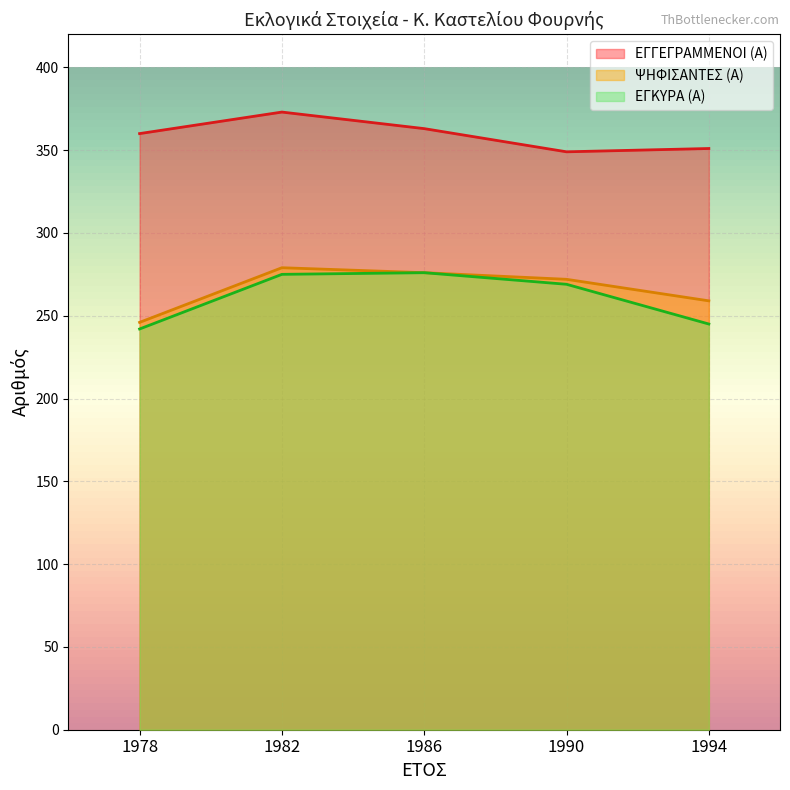

At which category does ΕΓΓΕΓΡΑΜΜΕΝΟΙ (Α) reach its first local peak?

1982